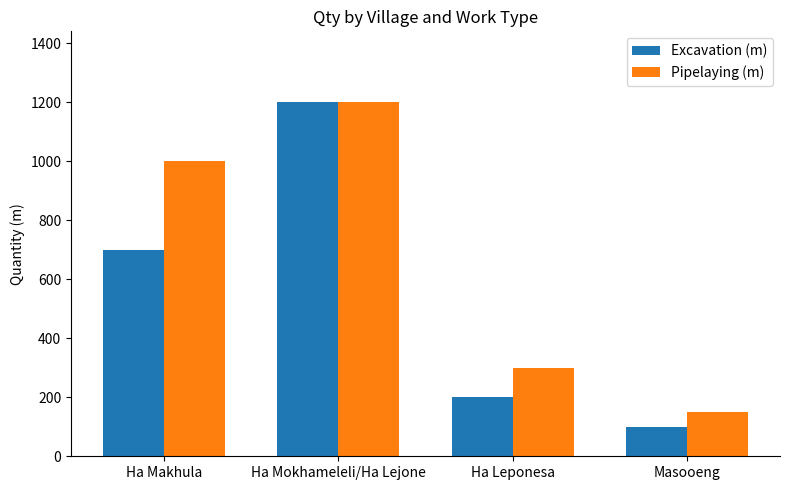

Rank the categories by Pipelaying (m) value from highest to lowest.

Ha Mokhameleli/Ha Lejone, Ha Makhula, Ha Leponesa, Masooeng